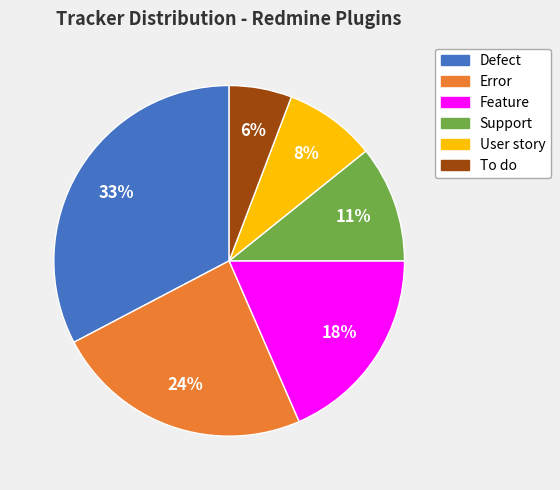

Combined, do Support and To do account for over 50%?

No